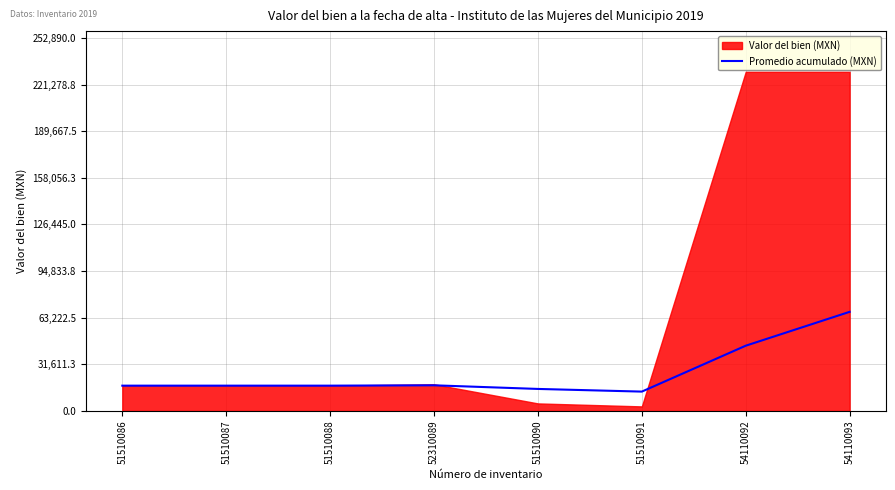

Reading left to right, what are all the values shown in this chart?

17158.6	17158.6	17158.6	17393.0	14937.6	13131.3	44241.0	67198.8